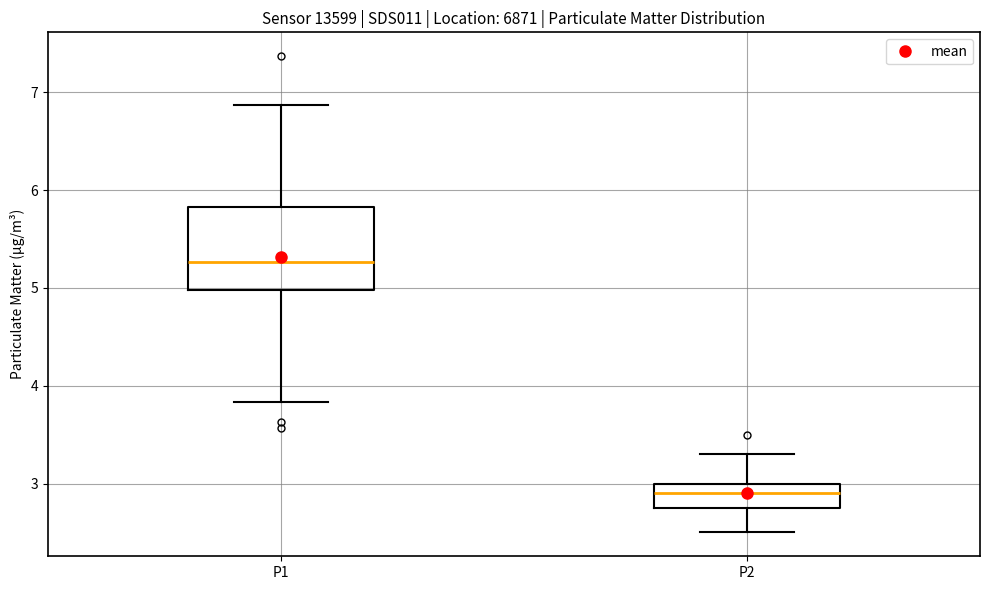

Reading left to right, read every box against the y-axis: the position of its median line, the range the box covers, and the ends of its whiskers. The values are not printed on the chart, so give them approximately, as read against the axis.

P1: median 5.3, box 5.0 to 5.8, whiskers 3.8 to 6.9
P2: median 2.9, box 2.8 to 3.0, whiskers 2.5 to 3.3